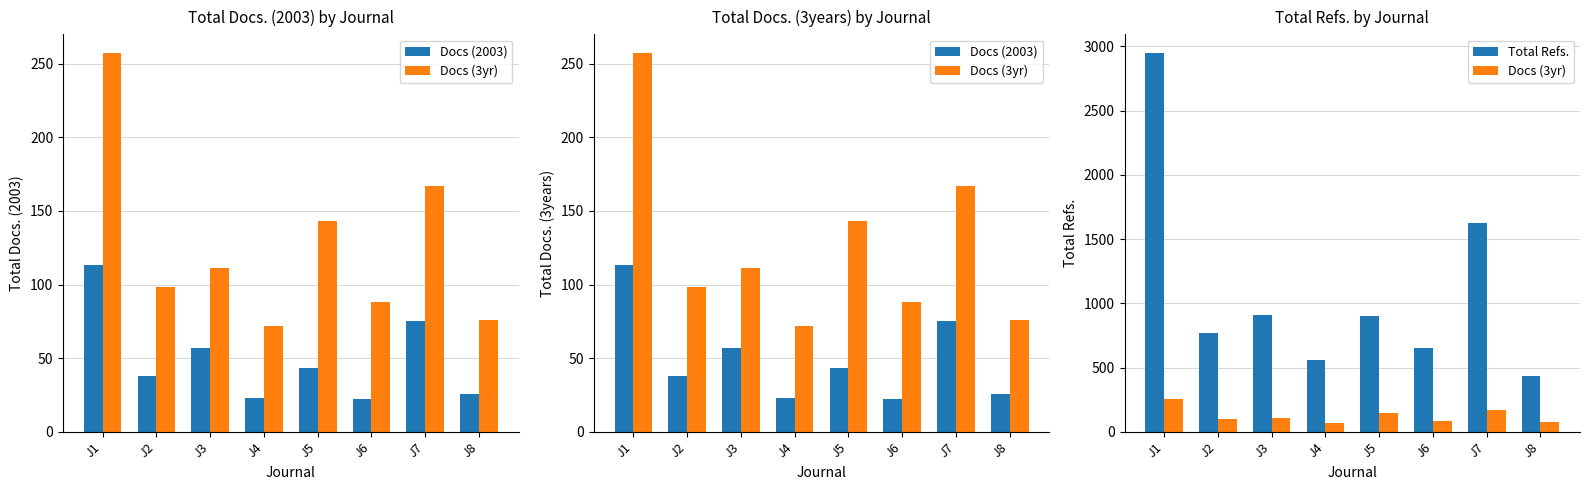

Reading right to left, what are all the values shown in this chart?

Docs (2003): J8=26	J7=75	J6=22	J5=43	J4=23	J3=57	J2=38	J1=113
Docs (3yr): J8=76	J7=167	J6=88	J5=143	J4=72	J3=111	J2=98	J1=257
Total Refs.: J8=436	J7=1624	J6=650	J5=902	J4=558	J3=911	J2=772	J1=2947